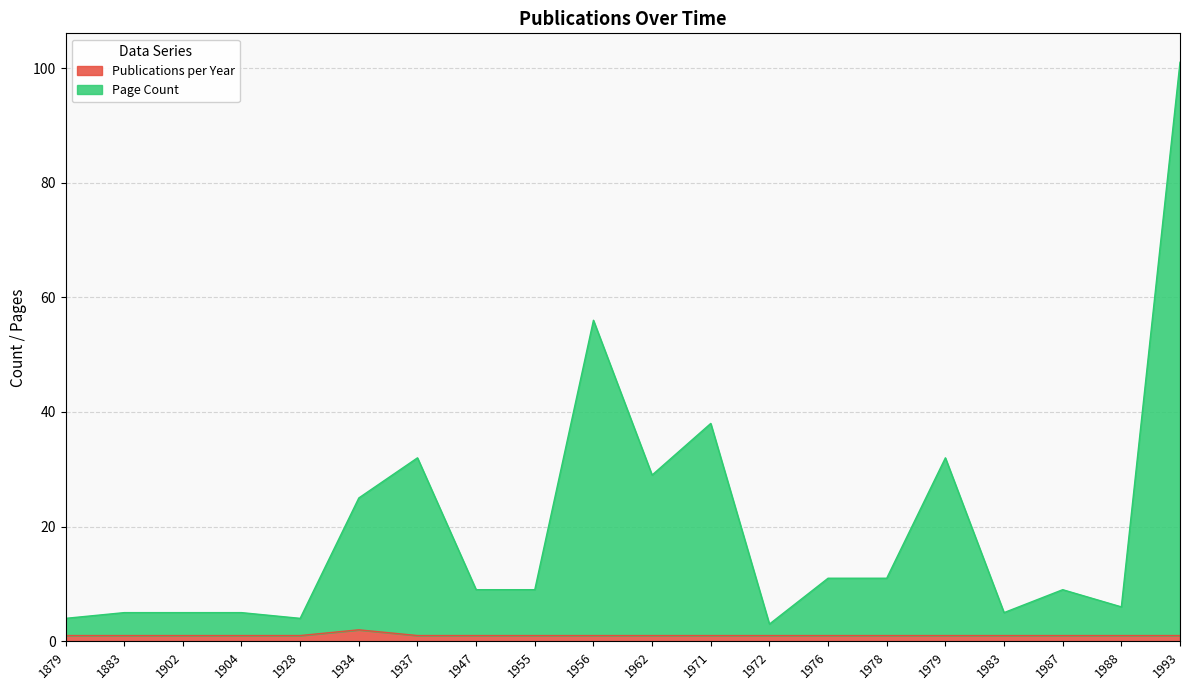

True or false: Publications per Year and Page Count intersect in this chart.

False